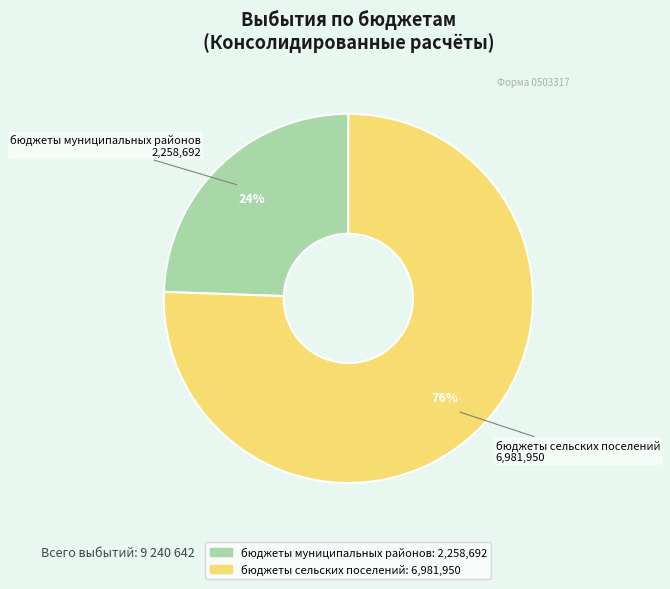

How many segments does this pie chart have?

2